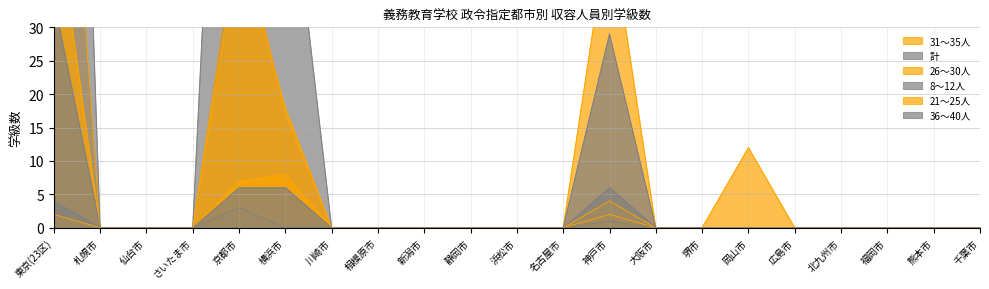

True or false: 31～35人 and 8～12人 cross at least once.

False